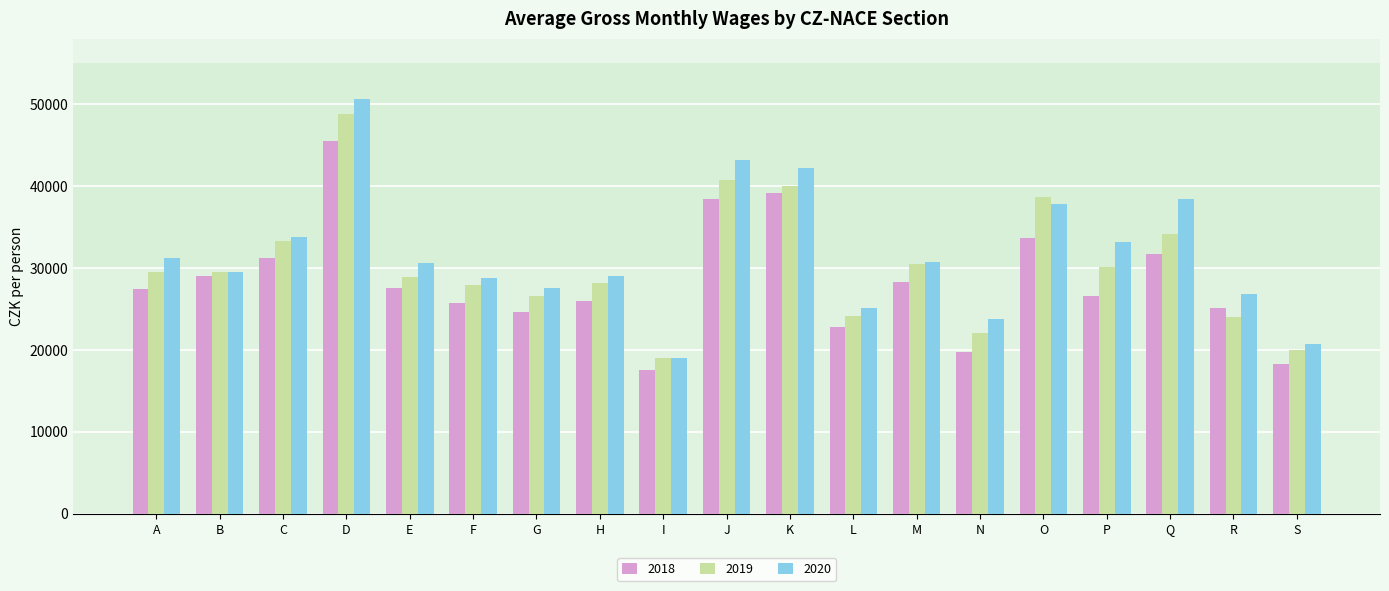

What is the spread (max minus min) of values at P?

6648